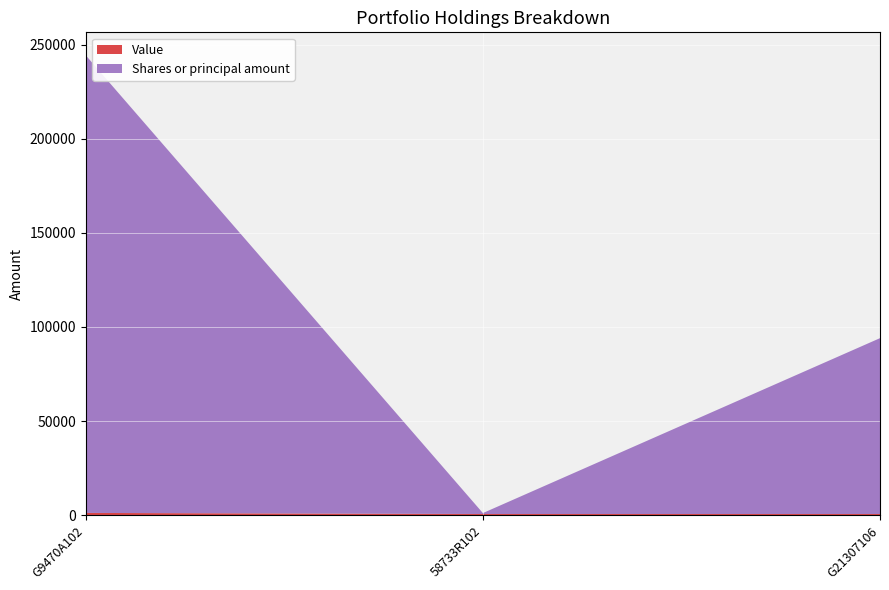

Reading left to right, transcribe all the data shown in this chart.

Value: G9470A102=1168	58733R102=592	G21307106=586
Shares or principal amount: G9470A102=243230	58733R102=500	G21307106=93480